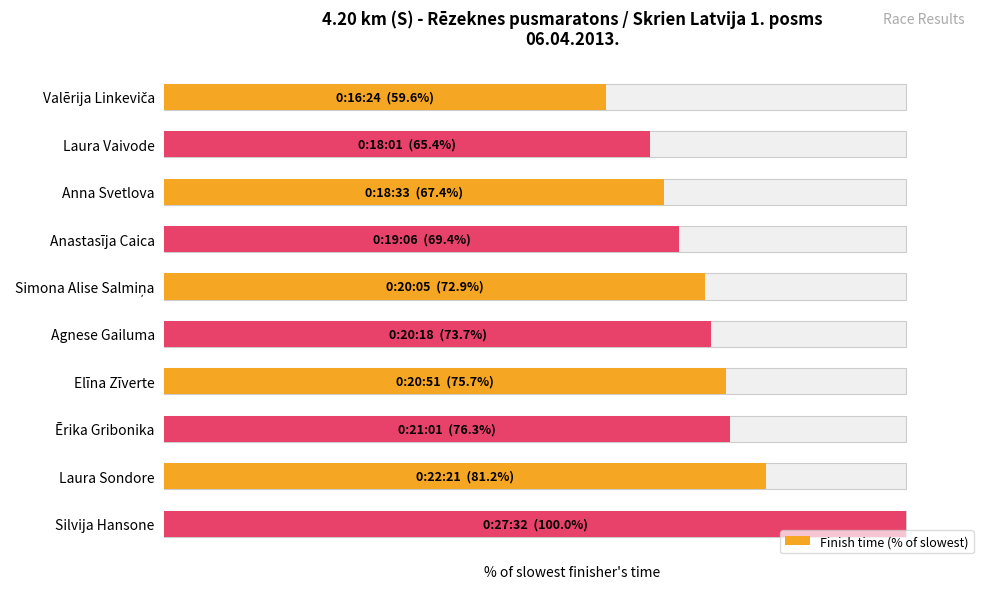

What is the ratio of the value at Valērija Linkeviča to the value at Ērika Gribonika?

0.8